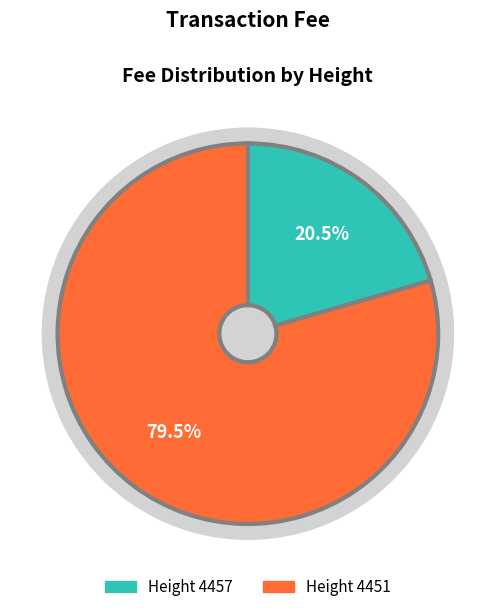

Approximately how many times larger is the value at 4451 compared to 4457?

3.9